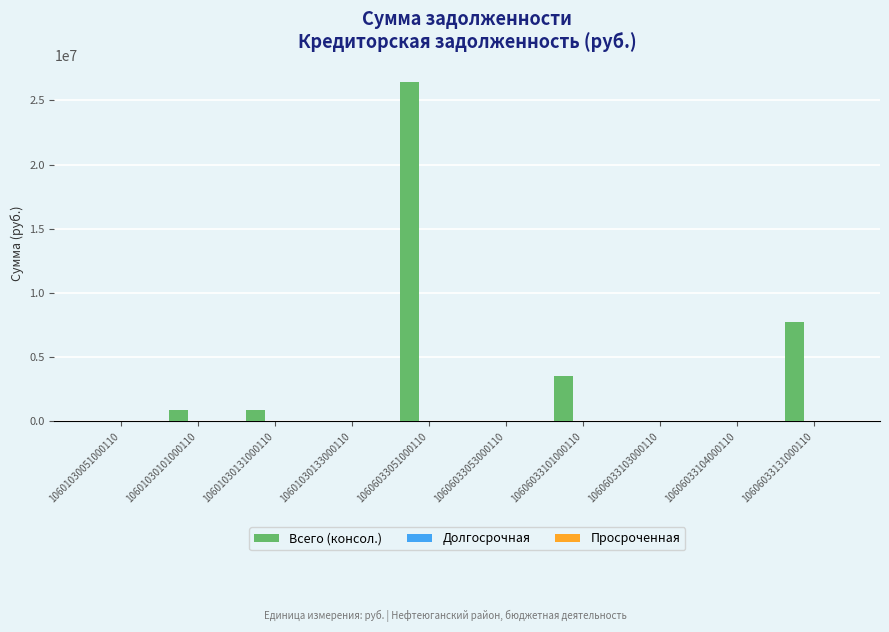

What is the maximum value shown in the chart?

26452114.5